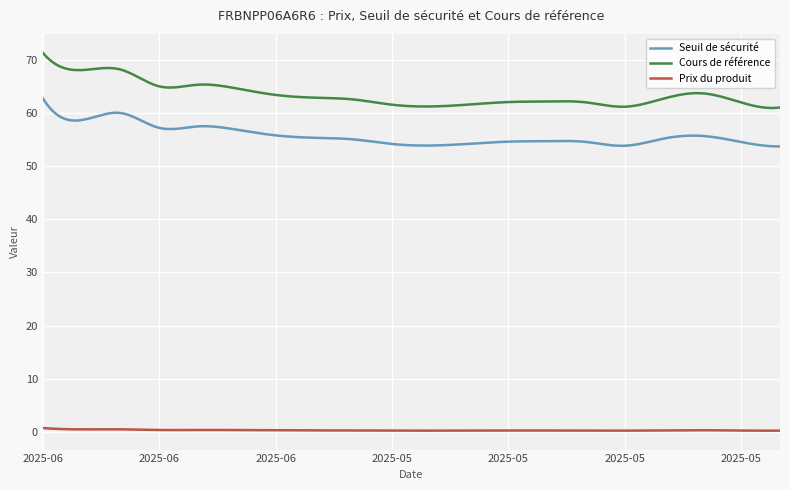

Which series has the largest total across all categories?

Cours de référence